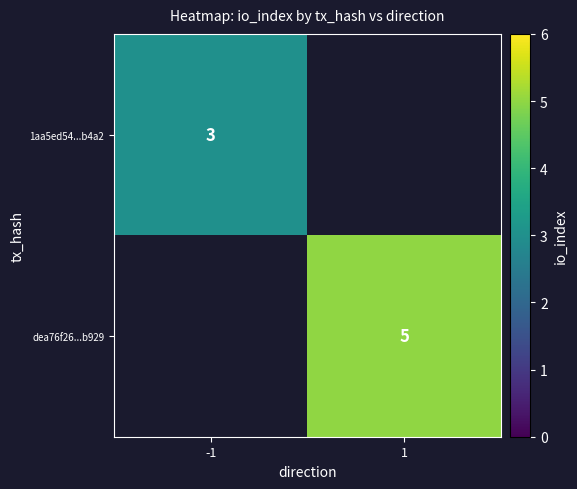

True or false: 1aa5ed54...b4a2 has a value of 3 at -1.

True